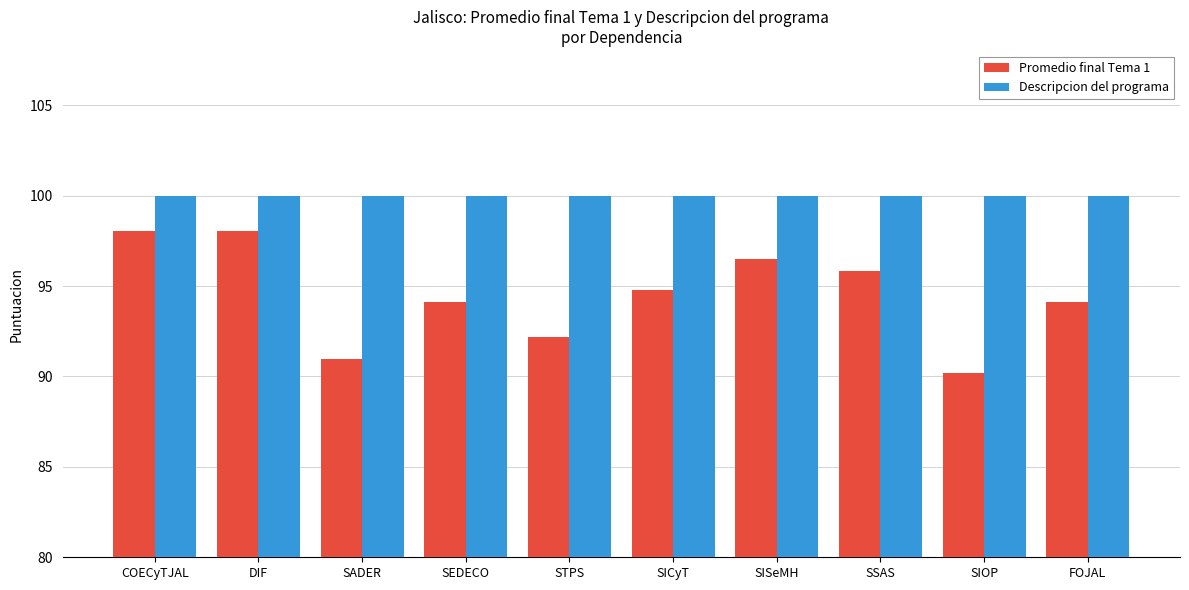

List the series in order of their peak value, lowest first.

Promedio final Tema 1, Descripcion del programa